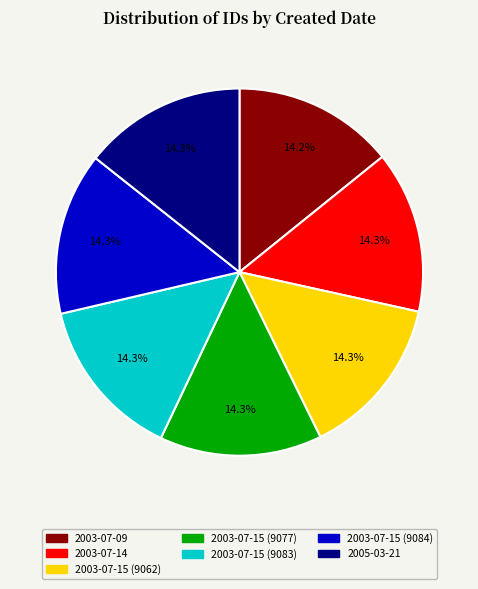

To the nearest percent, what percentage of the pie is 2005-03-21?

14%